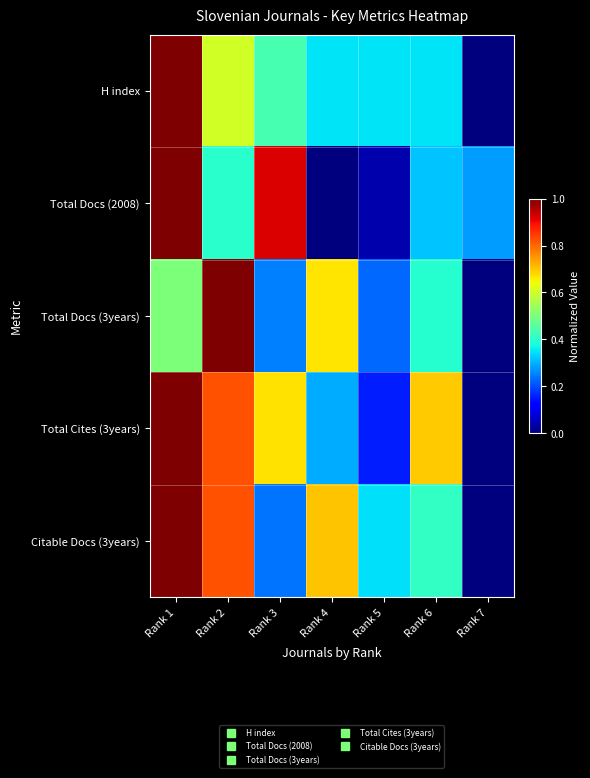

At which category is the sum across all series the highest?

Rank 1